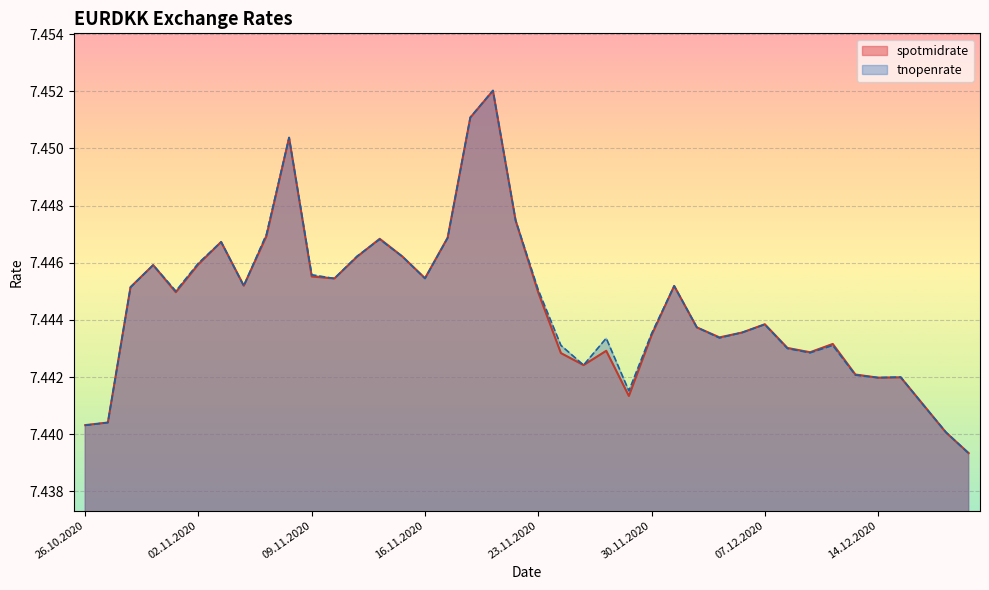

At which category is the sum across all series the highest?

19.11.2020